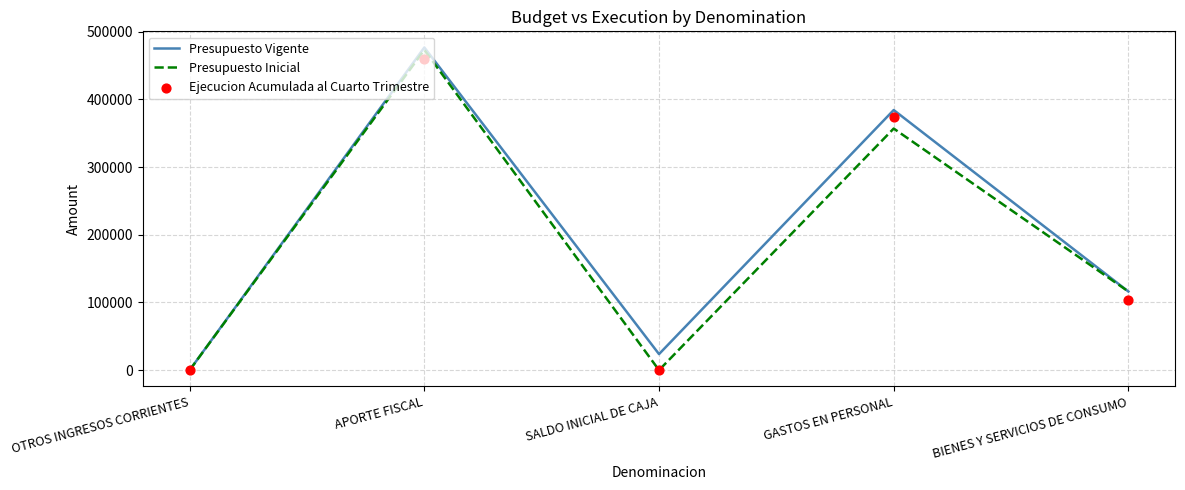

Which series contains the highest Y value?

Presupuesto Vigente